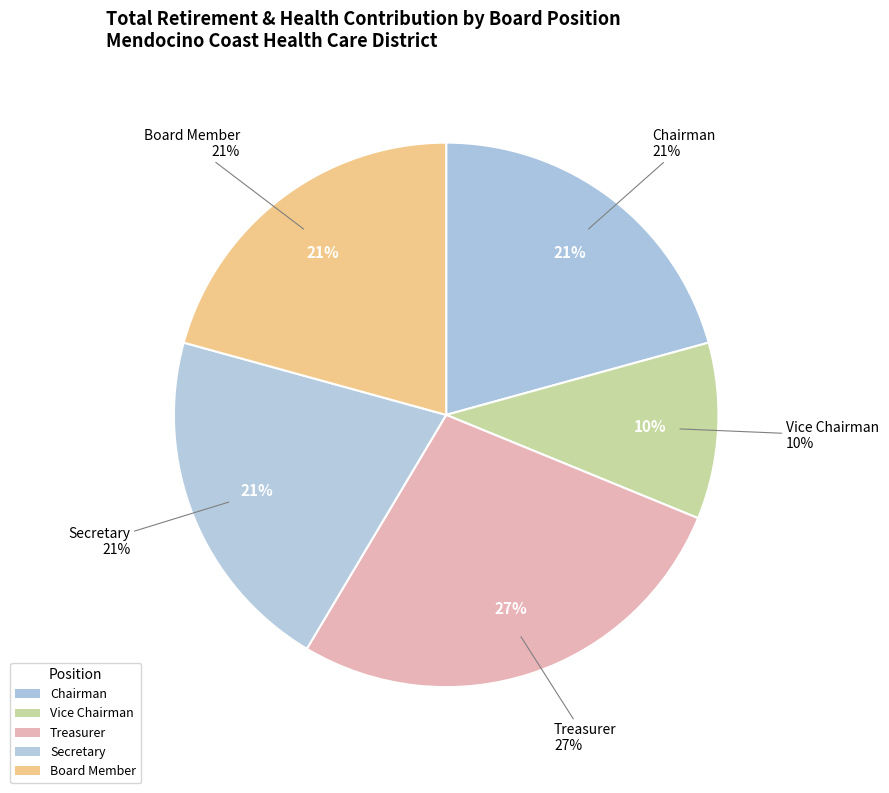

To the nearest percent, what is the combined percentage of Board Member and Treasurer?

48%